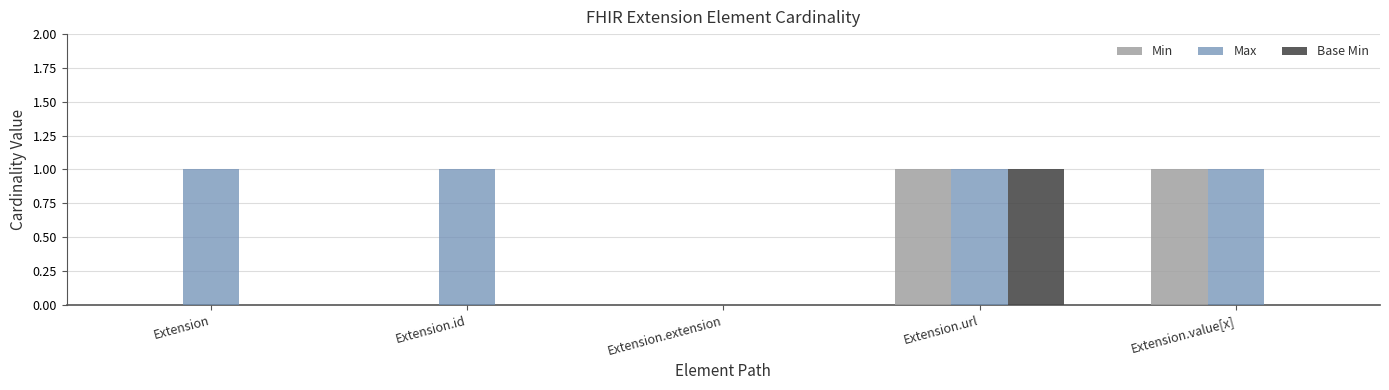

Are the bars grouped side by side (vs. stacked)?

Yes